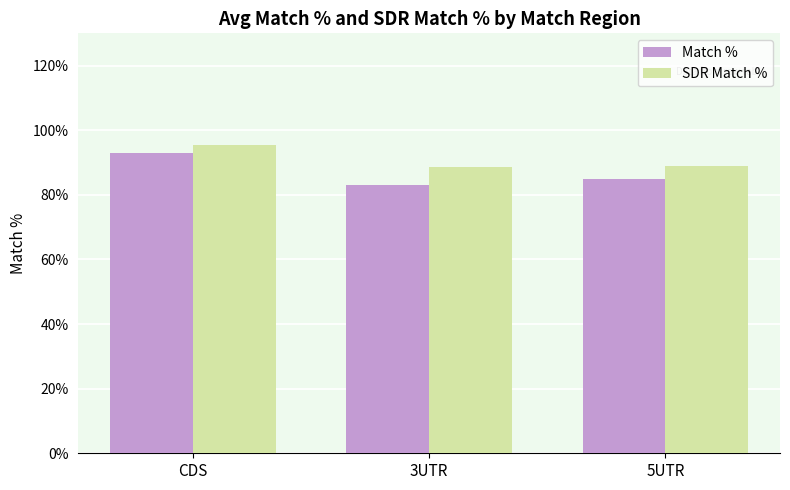

What position from the left is CDS?

1